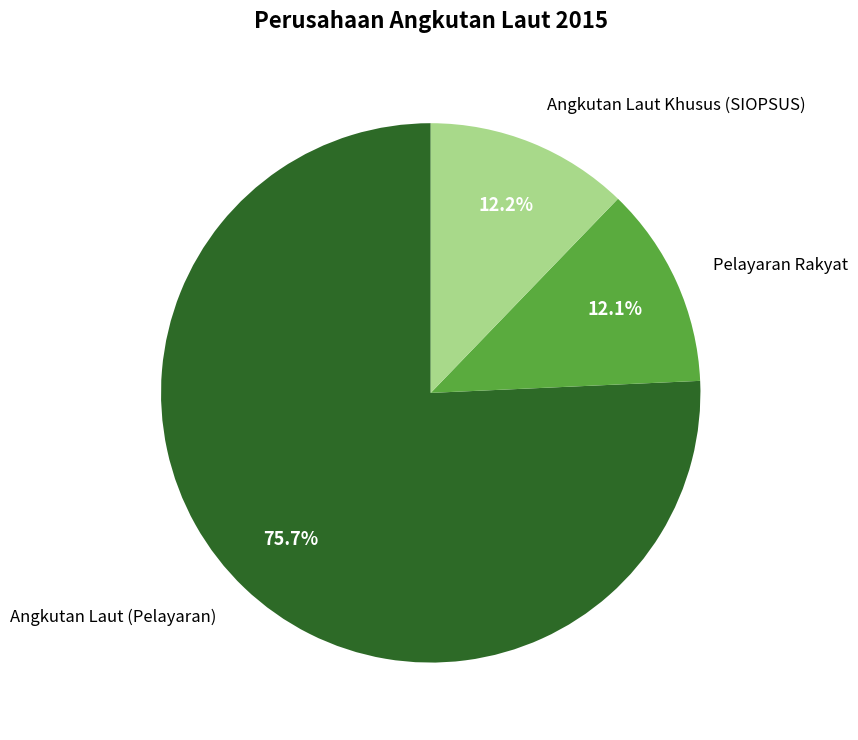

To the nearest percent, what is the average slice percentage?

33%